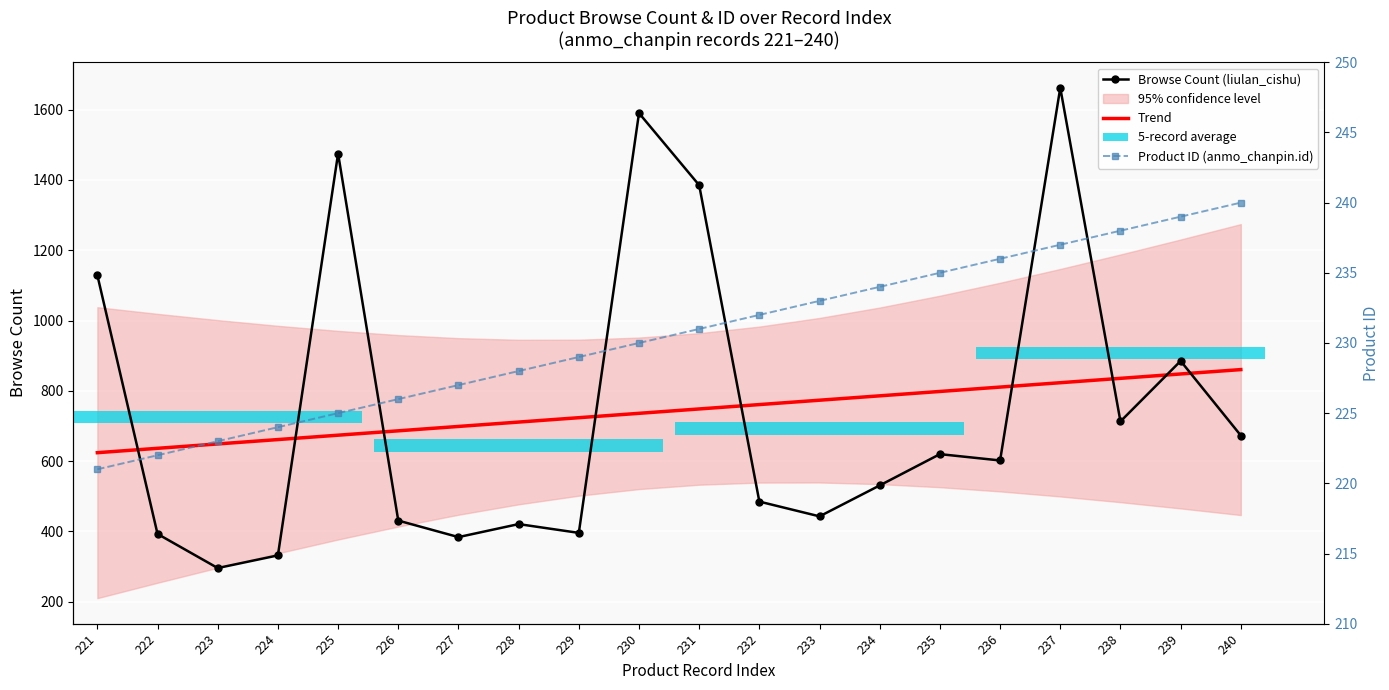

What is the average value of the Browse Count (liulan_cishu) series?

742.3